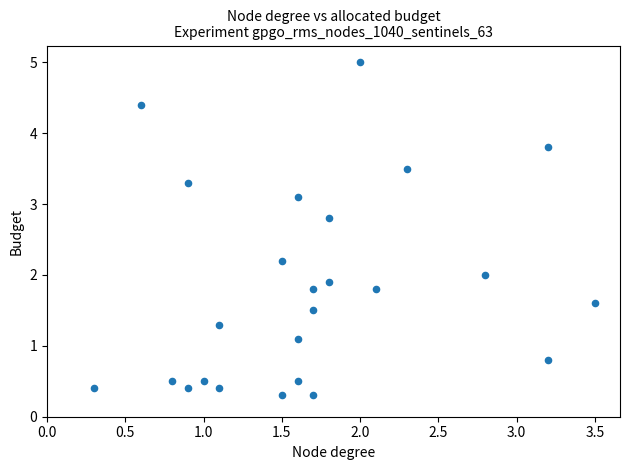

What is the range of Y values (max minus min)?

4.7